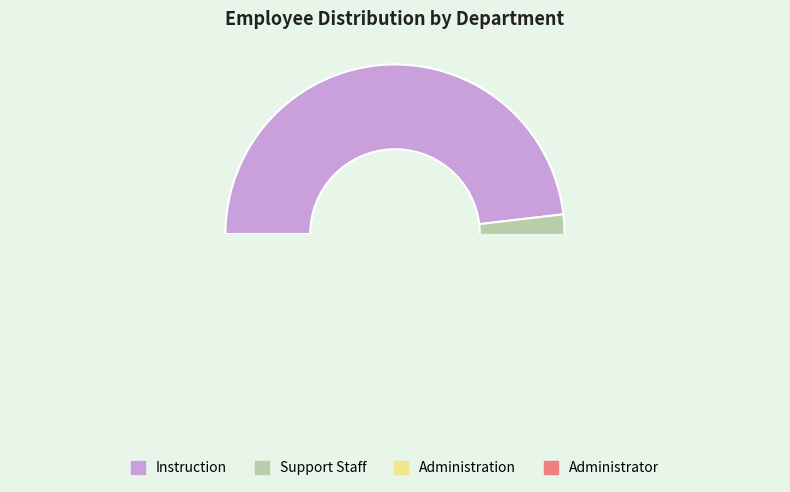

How many segments does this pie chart have?

4